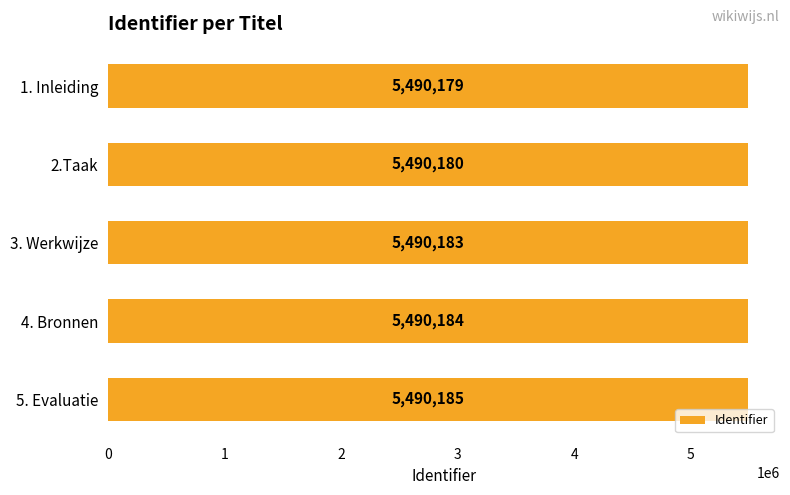

Reading left to right, extract all data points from this chart.

5490179	5490180	5490183	5490184	5490185